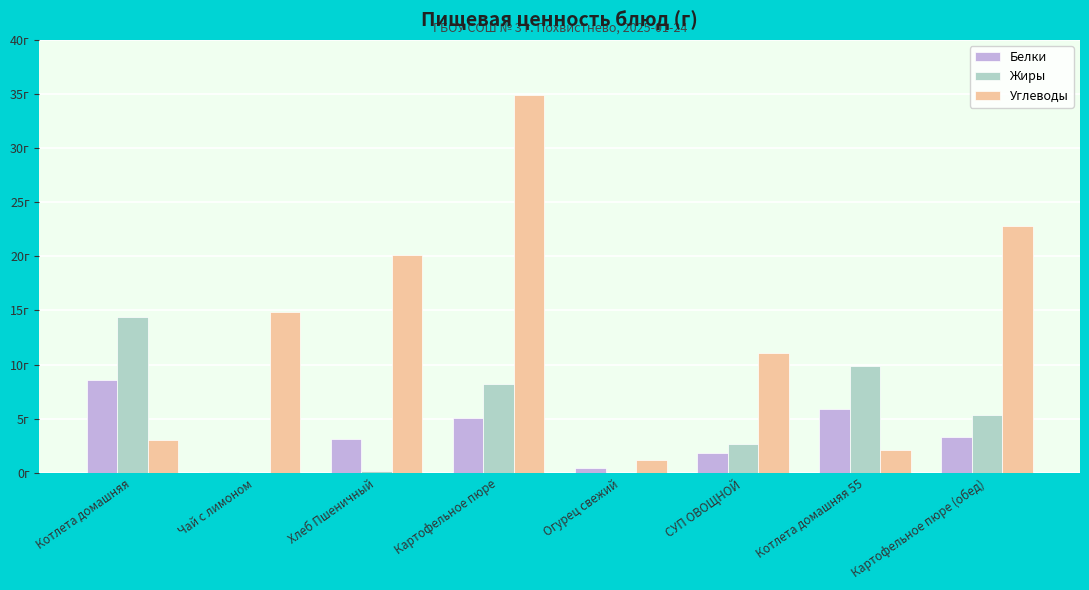

Is the value of Углеводы at Котлета домашняя 55 greater than the value of Белки at Картофельное пюре?

No